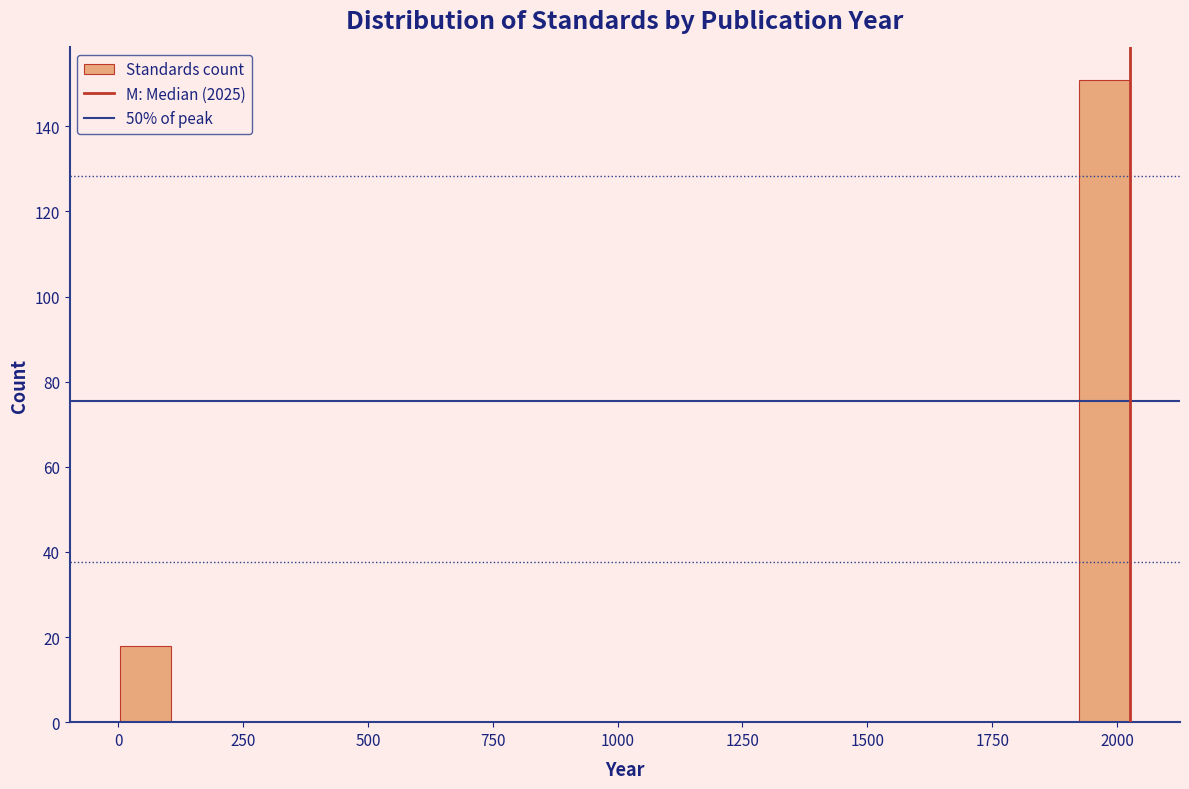

Around what value on the x-axis is the tallest bar? Give the approximate position of its centre, as read against the axis.

1950